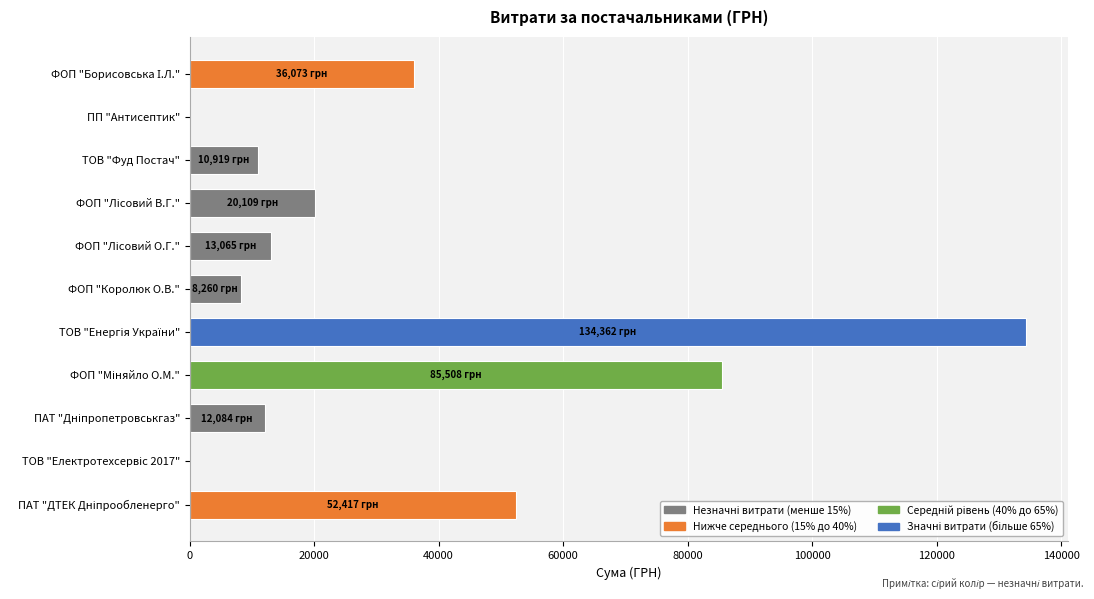

What is the greatest value displayed?

134362.3